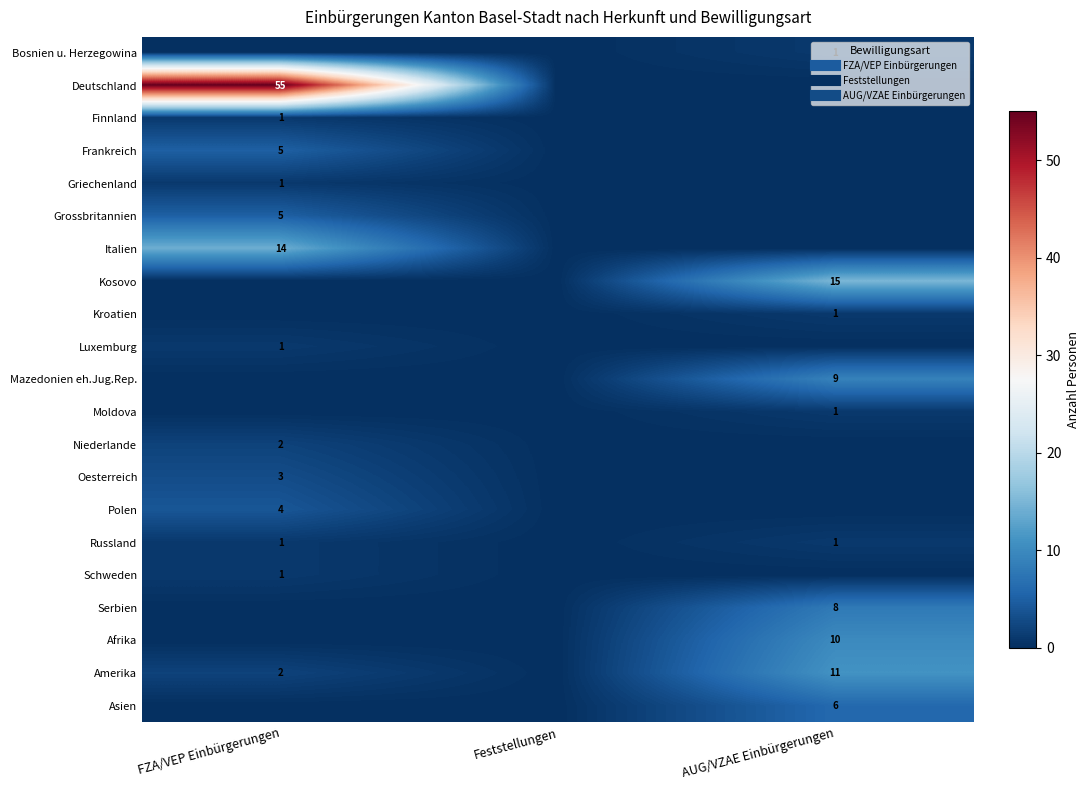

Between AUG/VZAE Einbürgerungen and FZA/VEP Einbürgerungen, which is larger?

AUG/VZAE Einbürgerungen